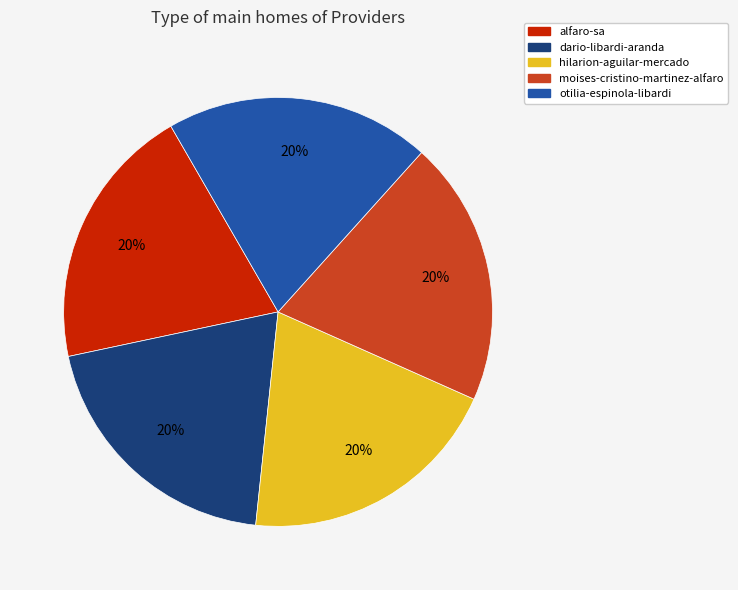

Do otilia-espinola-libardi and alfaro-sa together represent more than half of the pie?

No